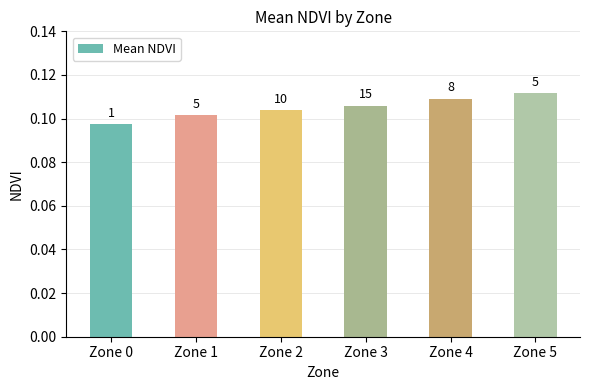

What is the minimum value shown in the chart?

0.1